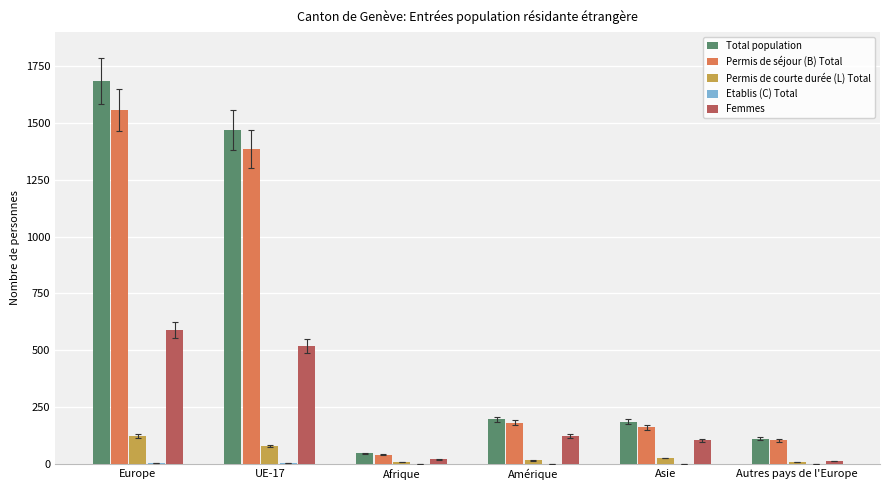

What is the sum of all Permis de séjour (B) Total values?

3426